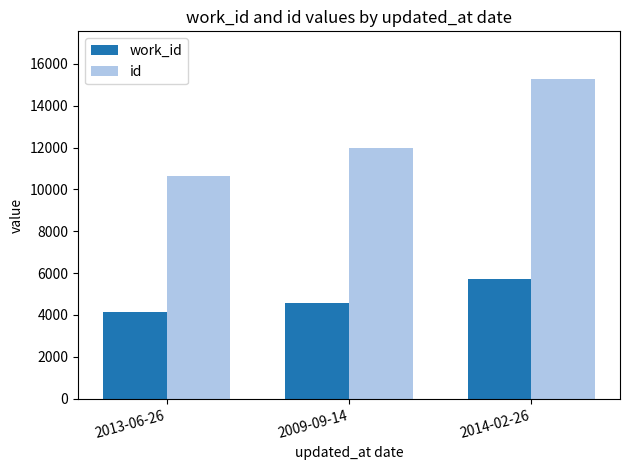

Rank the categories by work_id value from highest to lowest.

2014-02-26, 2009-09-14, 2013-06-26